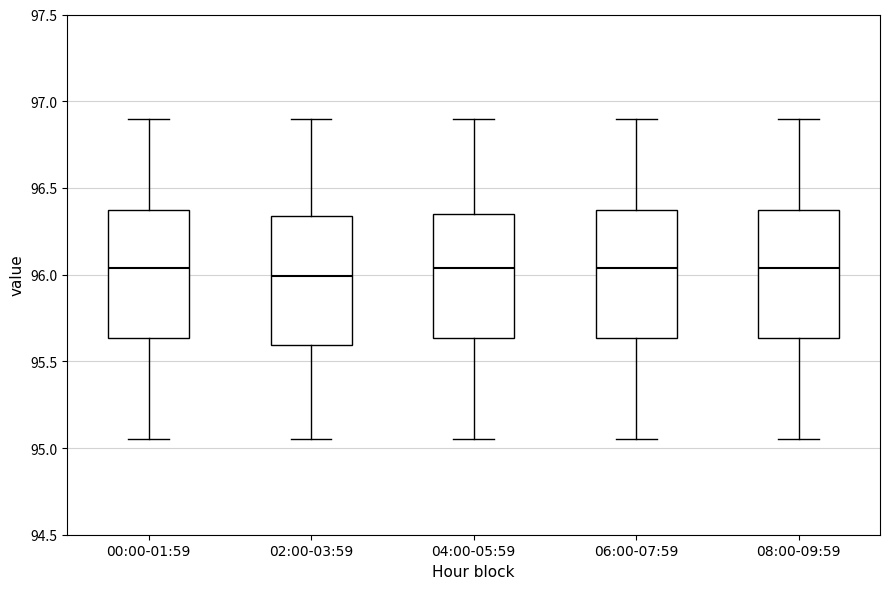

Reading left to right, transcribe this box plot: for each box, give where its median line is, the range the box spans, and where its two whiskers end, as read against the y-axis. The values are not printed on the chart, so give them approximately, as read against the axis.

00:00-01:59: median 96.05, box 95.65 to 96.35, whiskers 95.05 to 96.90
02:00-03:59: median 96.00, box 95.60 to 96.35, whiskers 95.05 to 96.90
04:00-05:59: median 96.05, box 95.65 to 96.35, whiskers 95.05 to 96.90
06:00-07:59: median 96.05, box 95.65 to 96.35, whiskers 95.05 to 96.90
08:00-09:59: median 96.05, box 95.65 to 96.35, whiskers 95.05 to 96.90